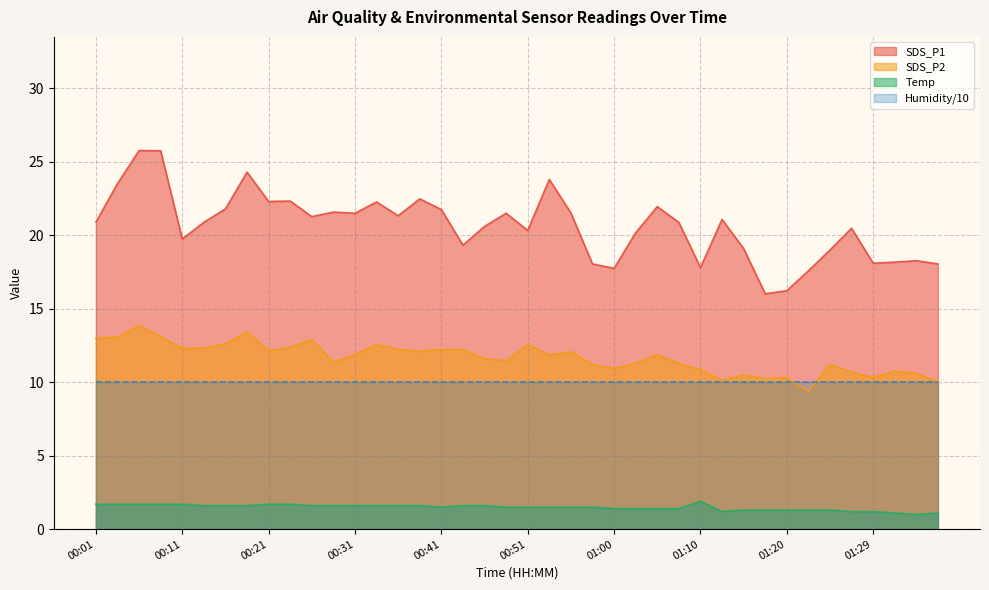

The value of Temp at 01:00 is 0.9. True or false?

False